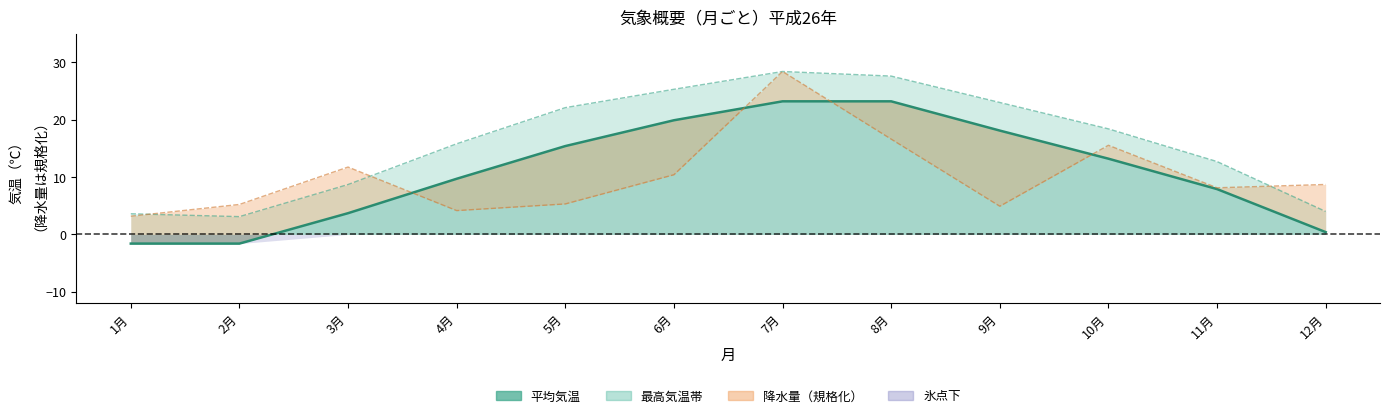

What position from the right is 12月?

1